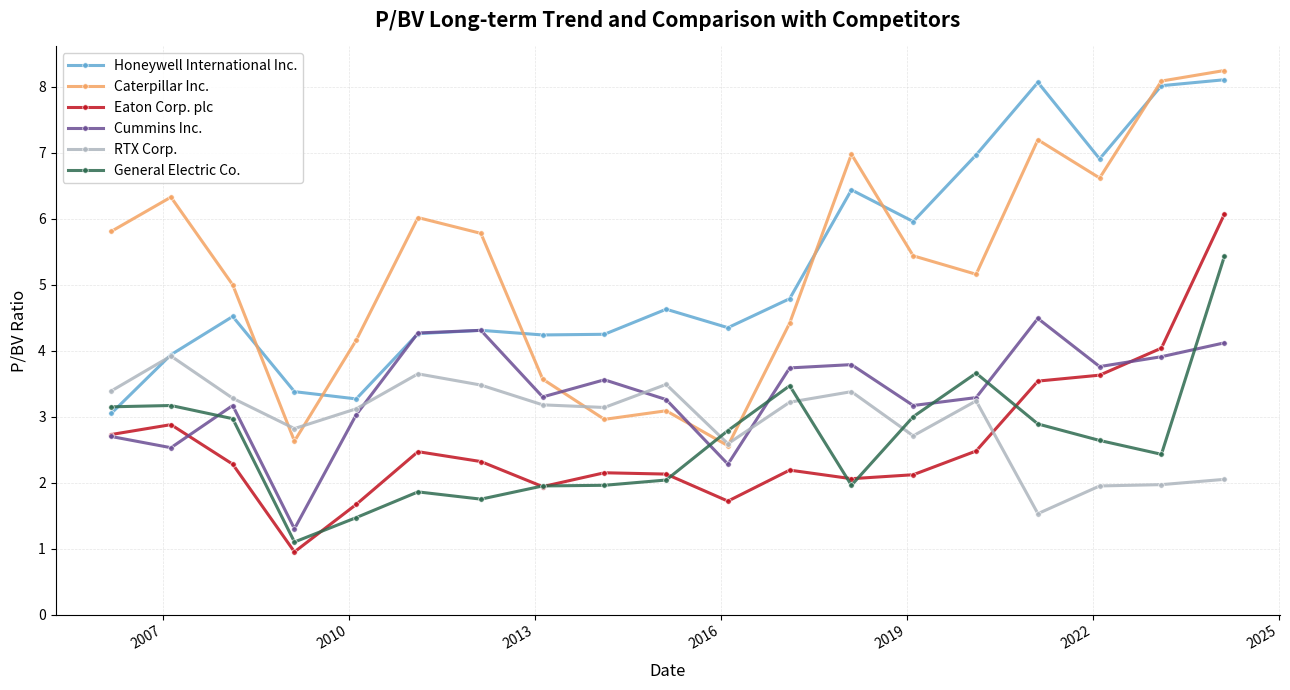

After their last crossing, which series has the higher values: General Electric Co. or Eaton Corp. plc?

Eaton Corp. plc